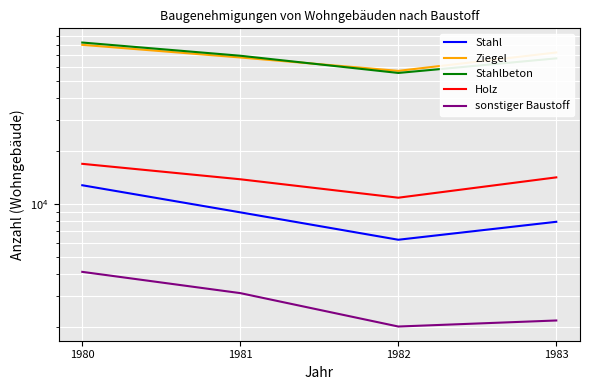

At which category does sonstiger Baustoff reach its first local valley?

1982